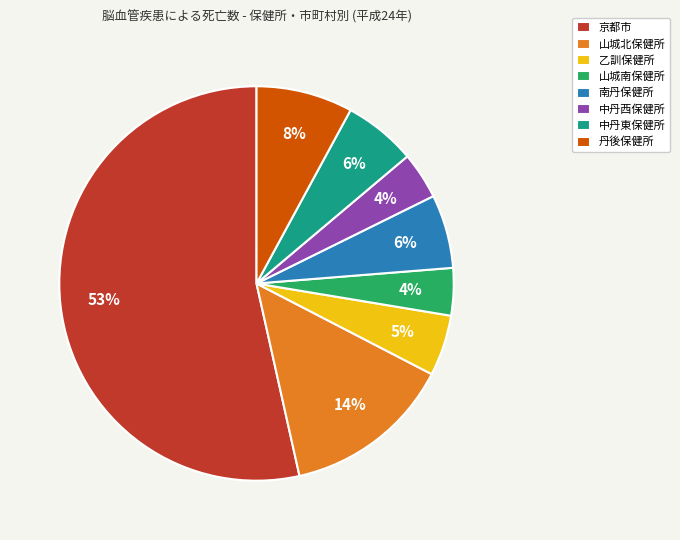

True or false: 南丹保健所 accounts for 6% of the total.

True